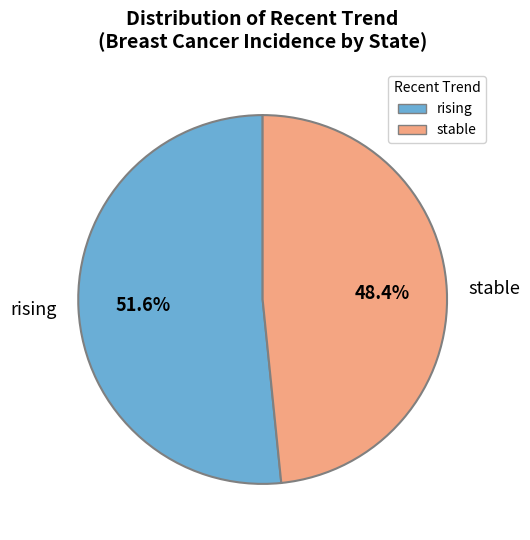

Approximately how many times larger is the value at stable compared to rising?

0.9